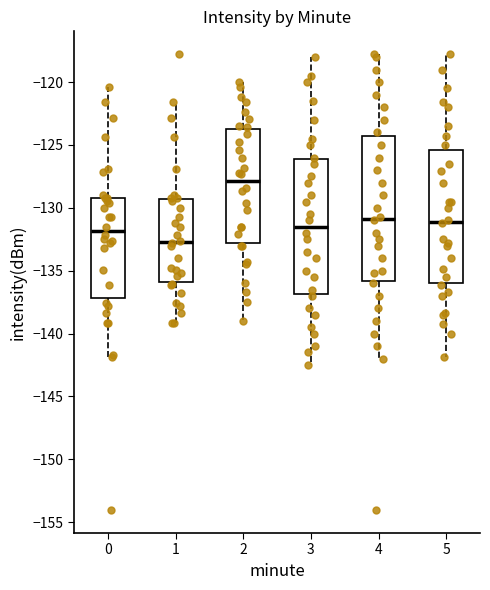

Reading left to right, transcribe this box plot: for each box, give where its median line is, the range the box spans, and where its two whiskers end, as read against the y-axis. The values are not printed on the chart, so give them approximately, as read against the axis.

0: median -132.0, box -137.0 to -129.0, whiskers -142.0 to -120.5
1: median -132.5, box -136.0 to -129.5, whiskers -139.0 to -121.5
2: median -128.0, box -133.0 to -123.5, whiskers -139.0 to -120.0
3: median -131.5, box -137.0 to -126.0, whiskers -142.5 to -118.0
4: median -131.0, box -136.0 to -124.0, whiskers -142.0 to -118.0
5: median -131.0, box -136.0 to -125.5, whiskers -142.0 to -118.0